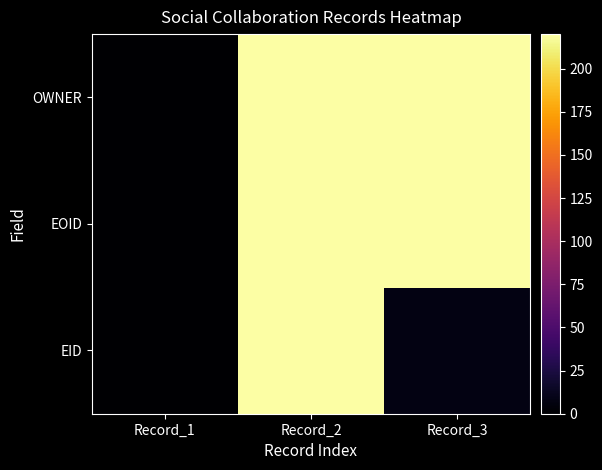

Rank the series at Record_1 from lowest to highest value.

EID, EOID, OWNER